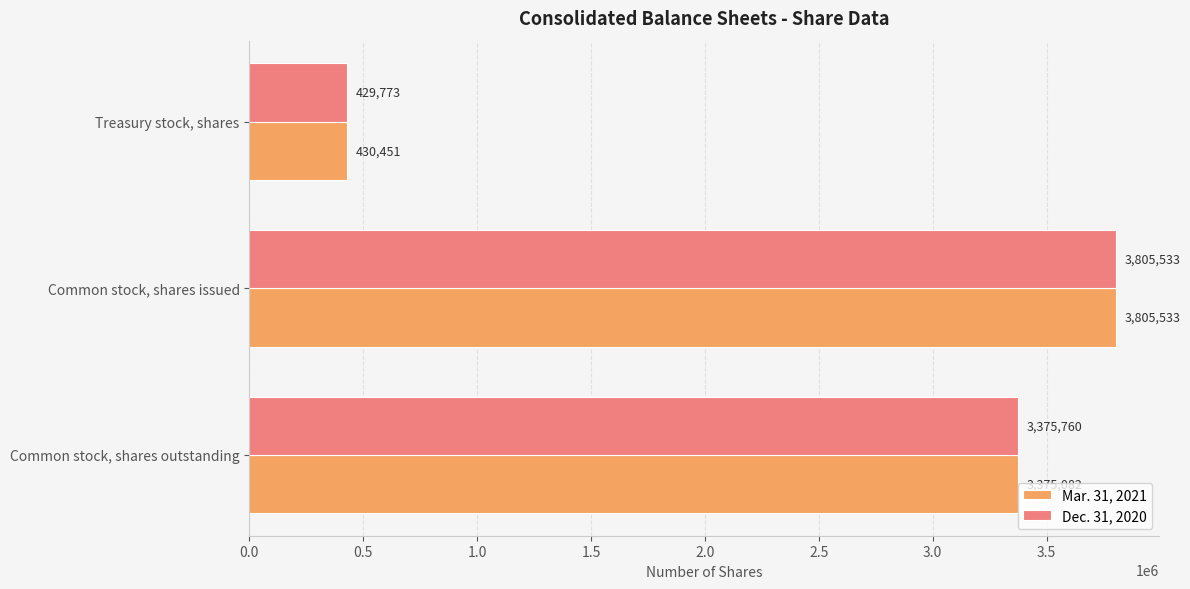

Count the number of data series in this chart.

2